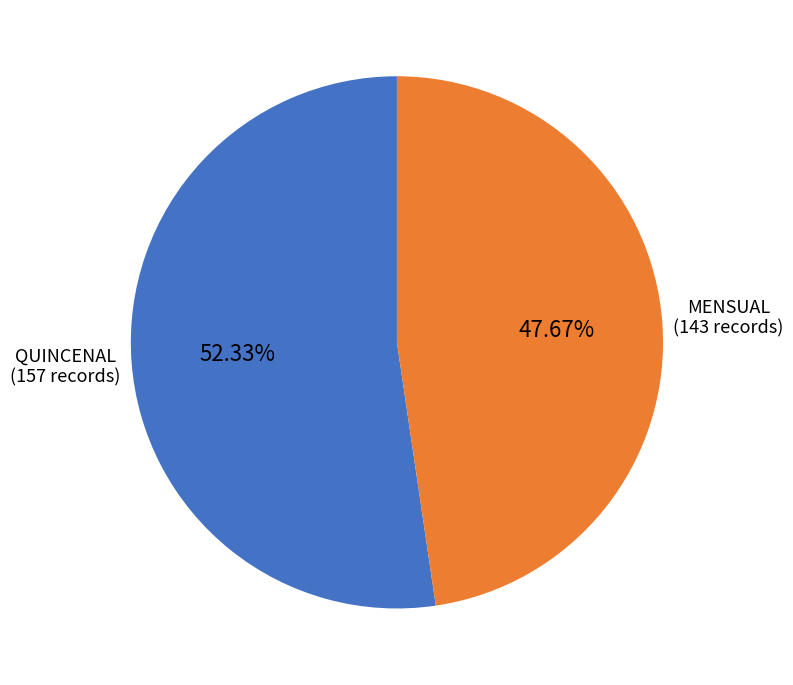

Count the number of slices in the pie.

2